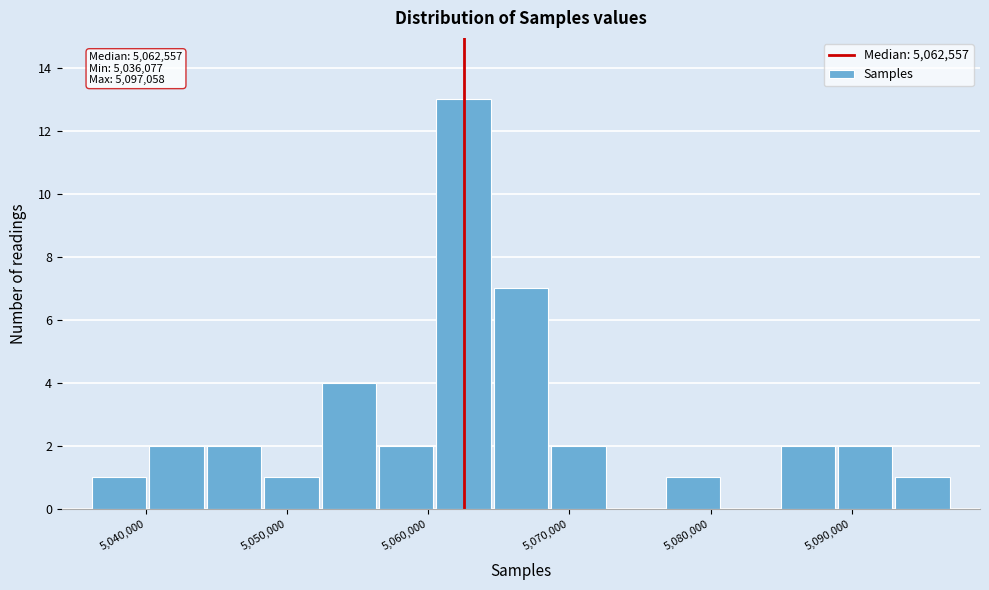

Over which range of the x-axis is the bar tallest?

5060000 to 5065000